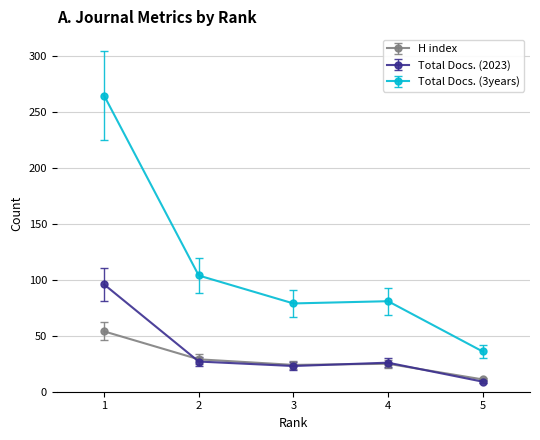

What is the minimum value shown in the chart?

9